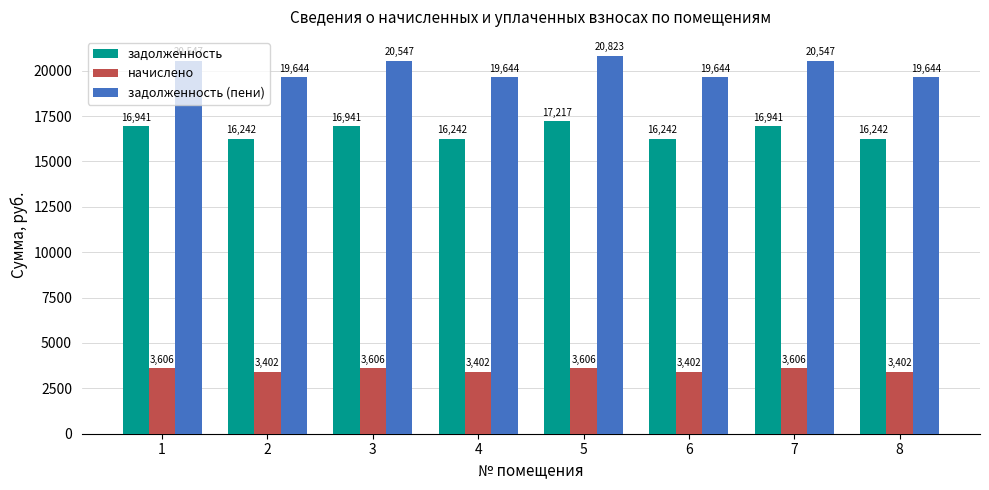

Which series changed the most between 3 and 8?

задолженность (пени)